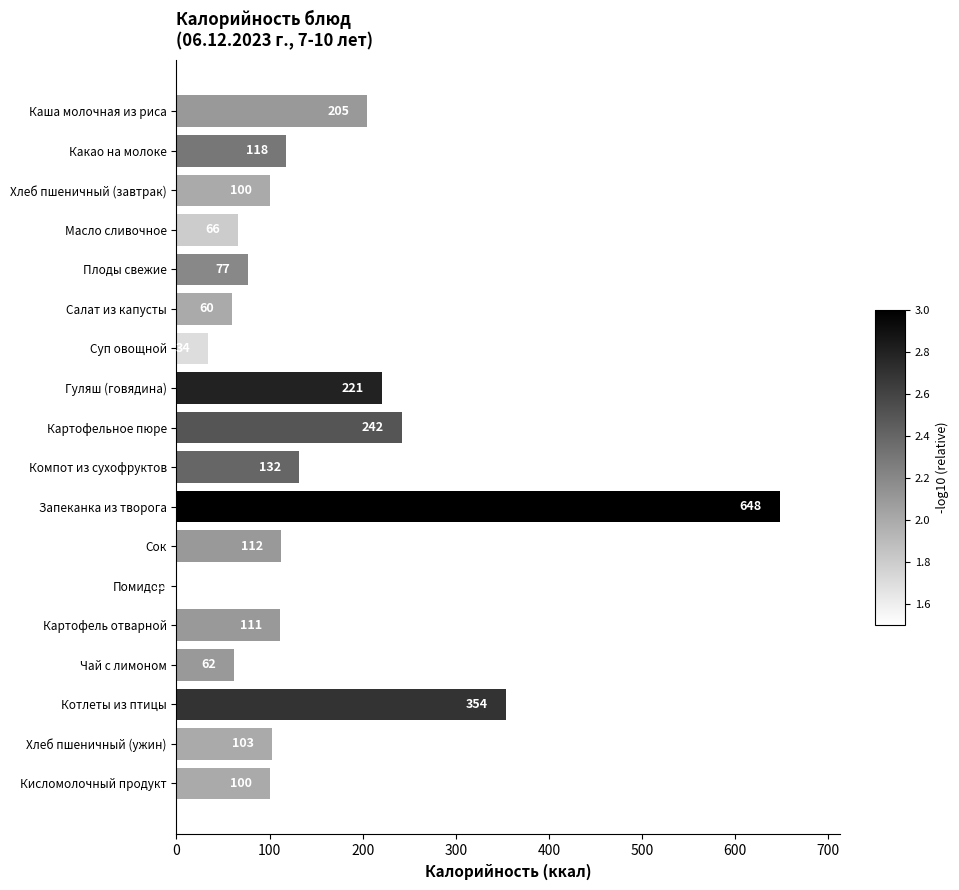

Which has a higher value, Картофель отварной or Какао на молоке?

Какао на молоке